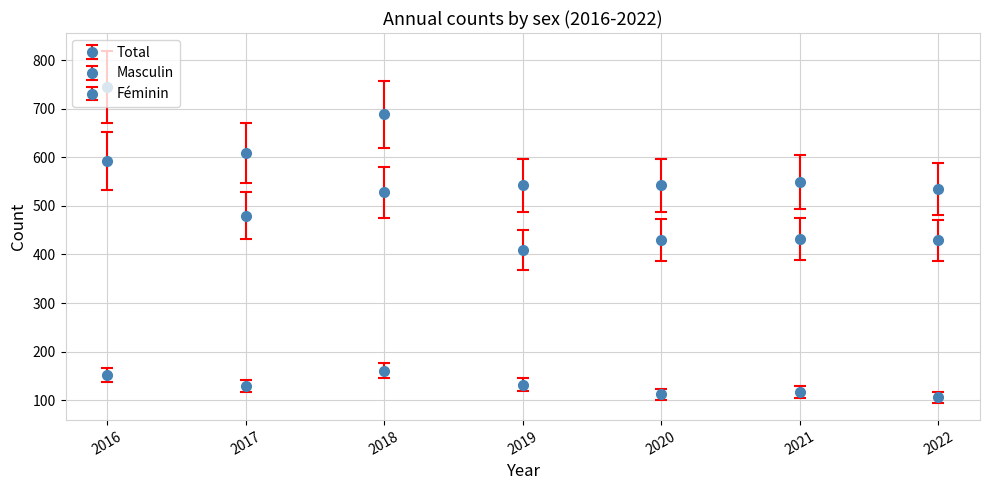

Does the chart have visible grid lines?

Yes